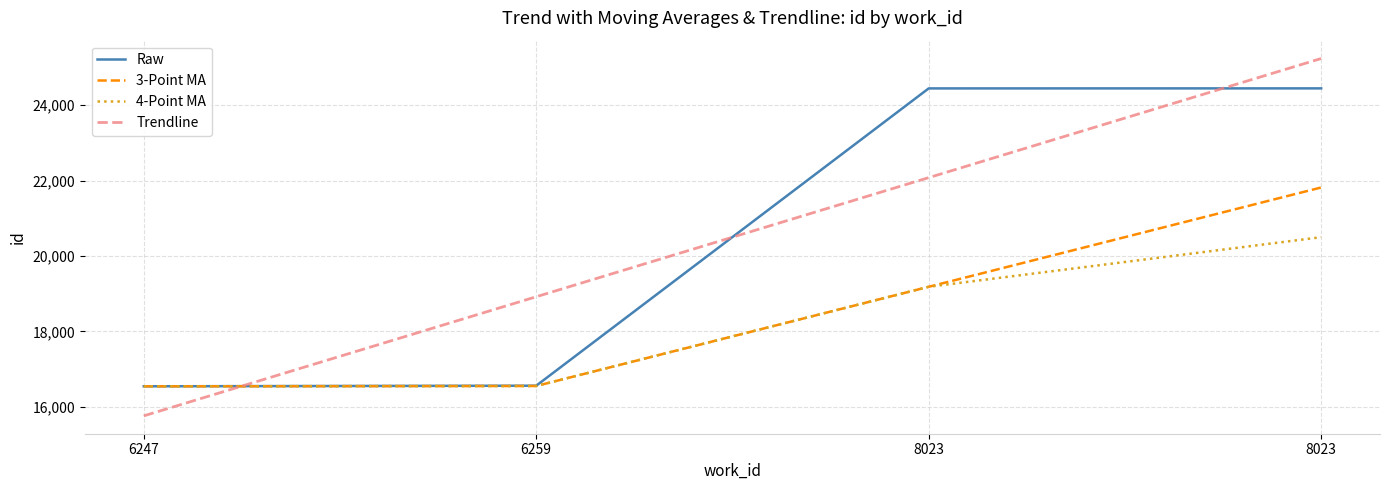

List the labels in order of Raw value, largest first.

8023, 8023, 6259, 6247